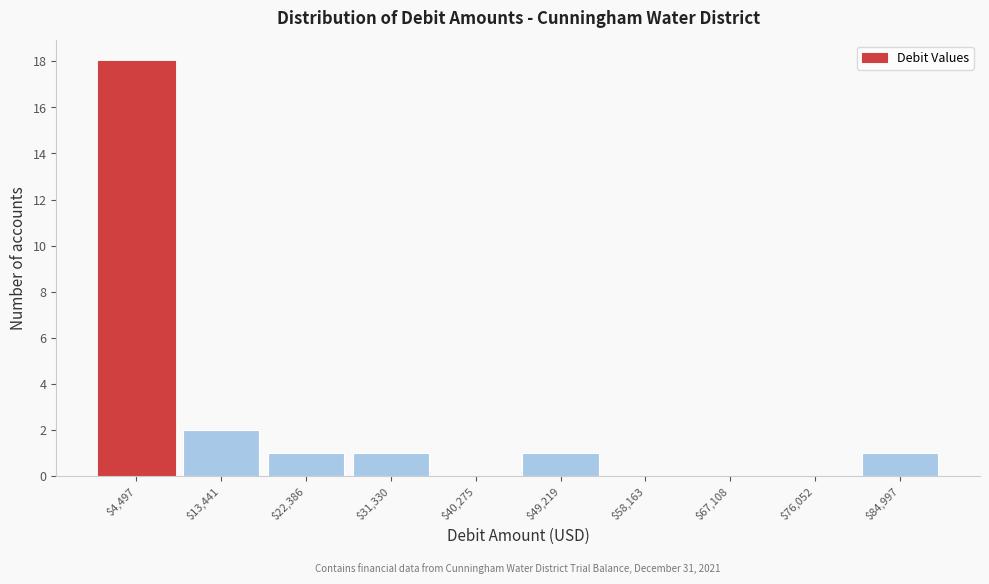

Which range on the x-axis has the tallest bar?

0 to 9000